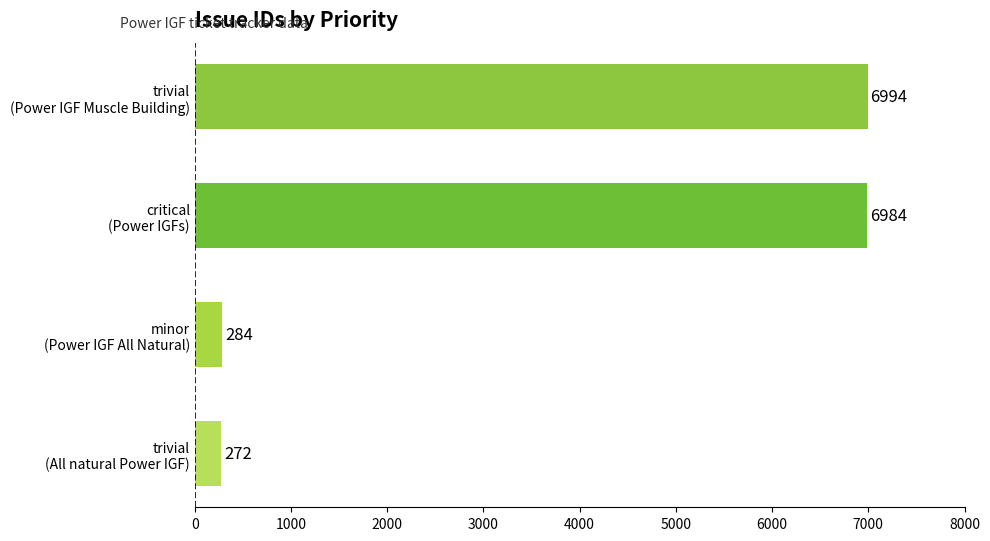

What is the difference between the second highest and second lowest values?

6700